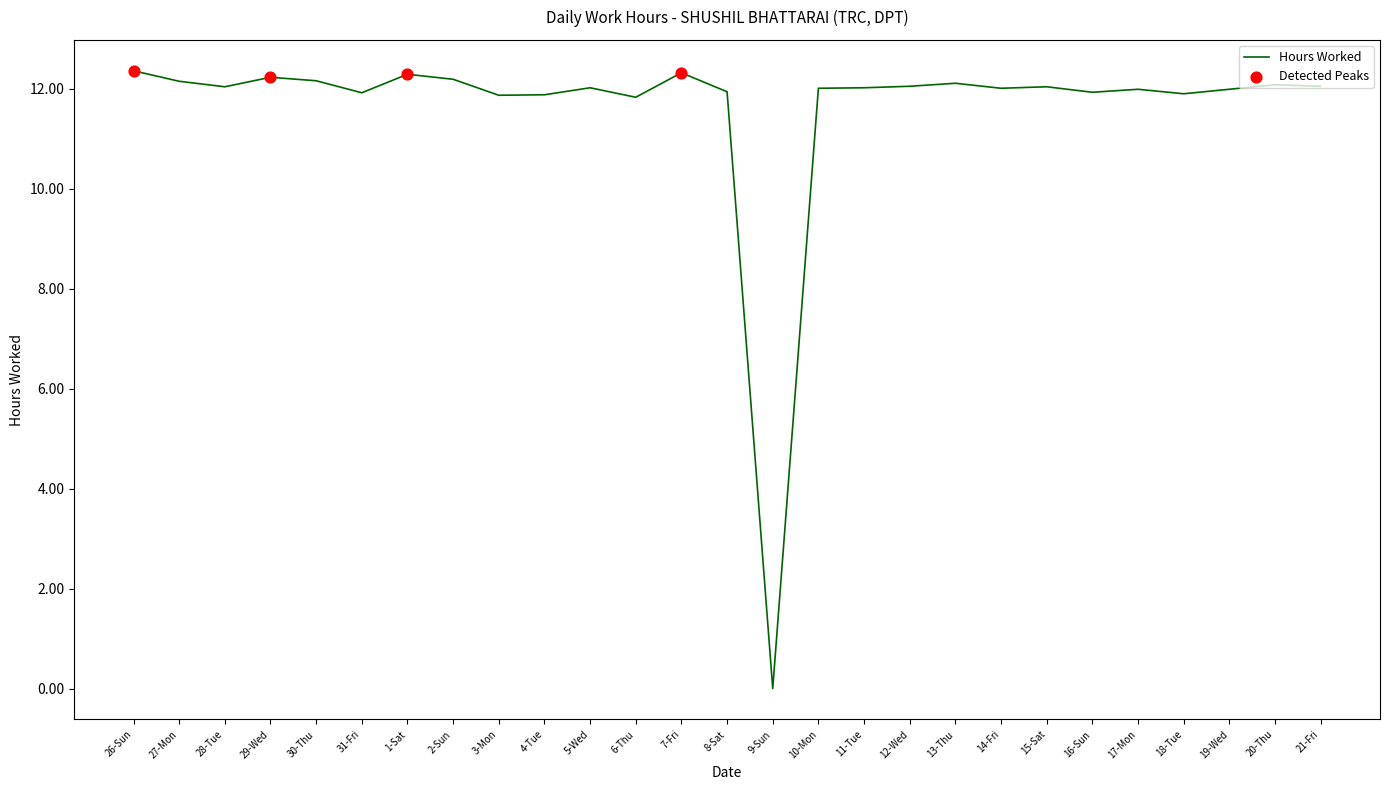

Between 2-Sun and 9-Sun, which is larger?

2-Sun